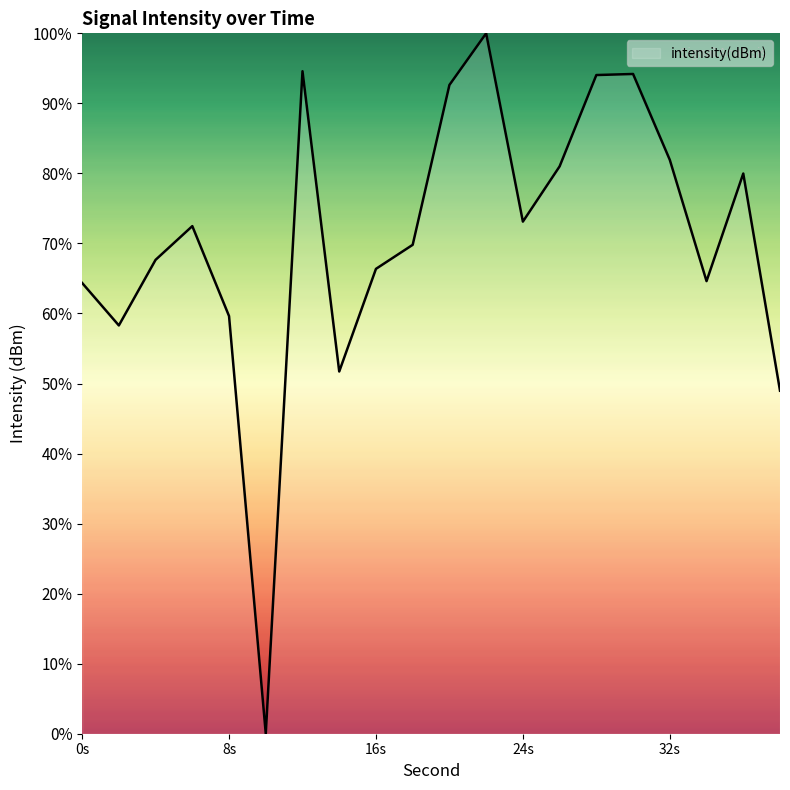

Does the chart display data point markers on the line(s)?

No